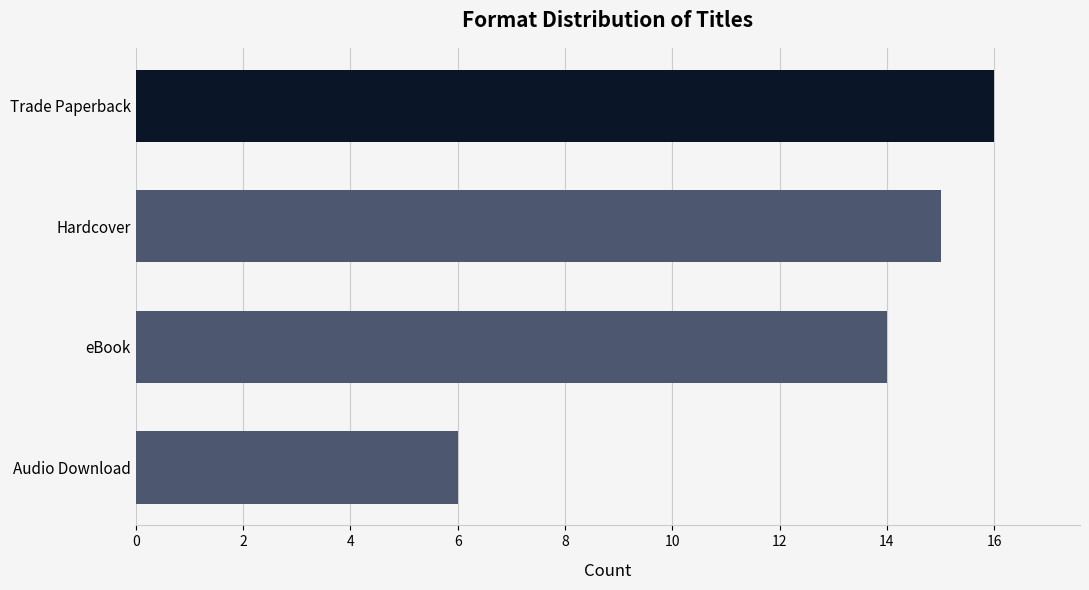

What is the difference between the maximum and minimum values?

10